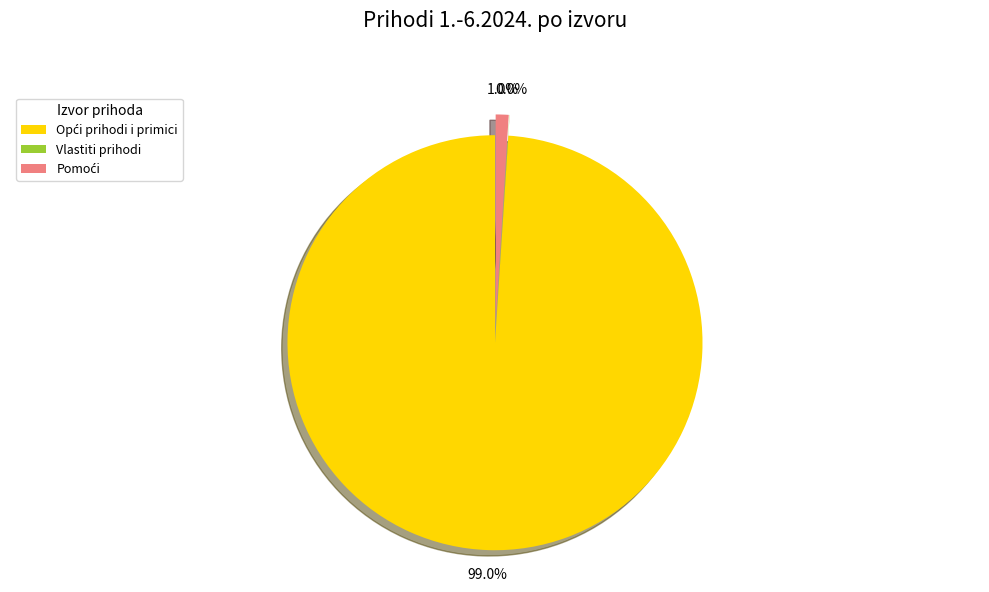

Does any single category account for the majority?

Yes